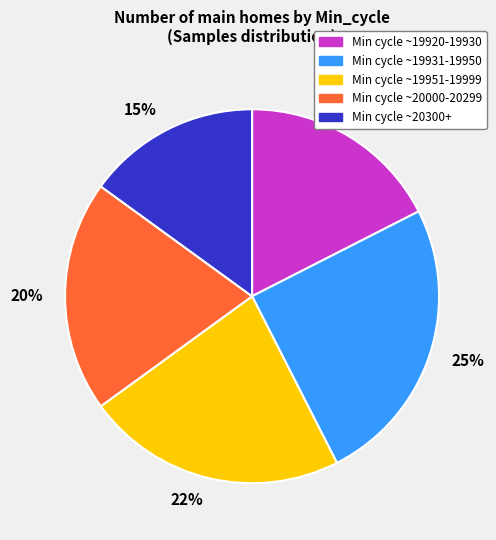

To the nearest percent, what percentage of the pie is 15%?

15%